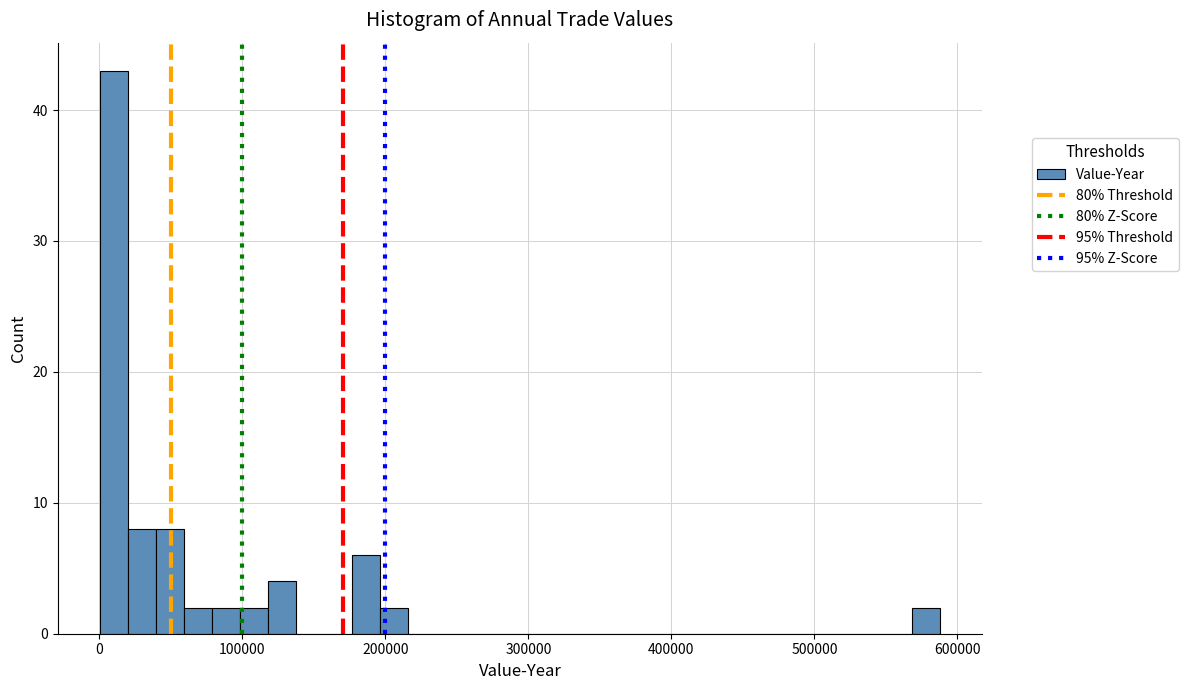

Around what value on the x-axis is the tallest bar? Give the approximate position of its centre, as read against the axis.

10000